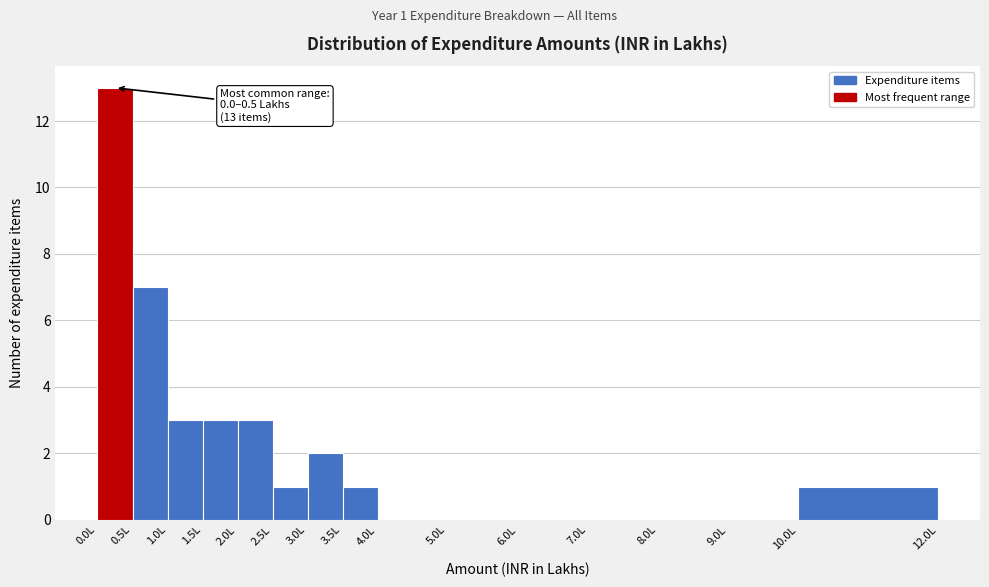

Over which range of the x-axis is the bar tallest?

0.0 to 0.5